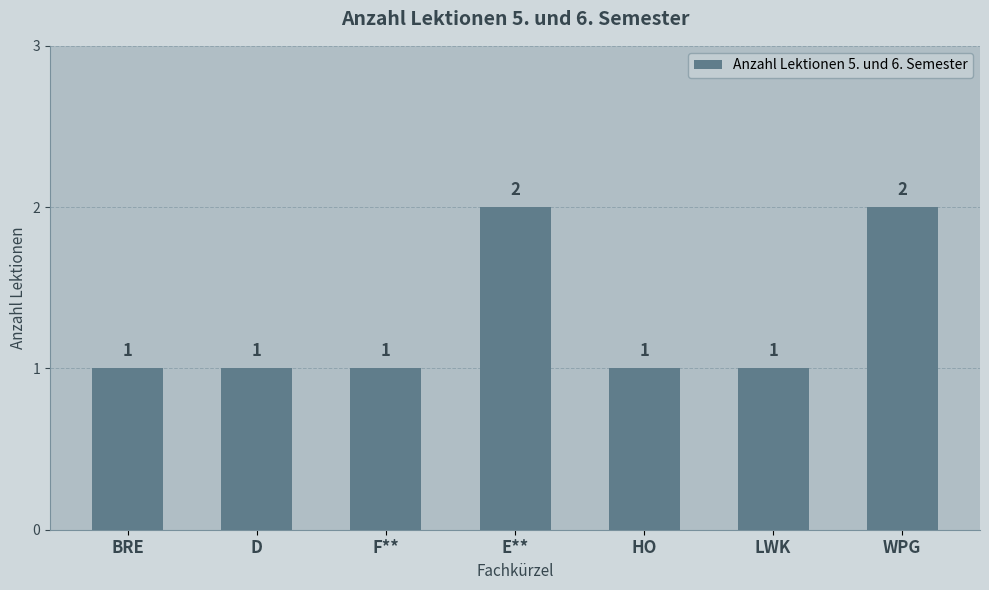

What is the greatest value displayed?

2